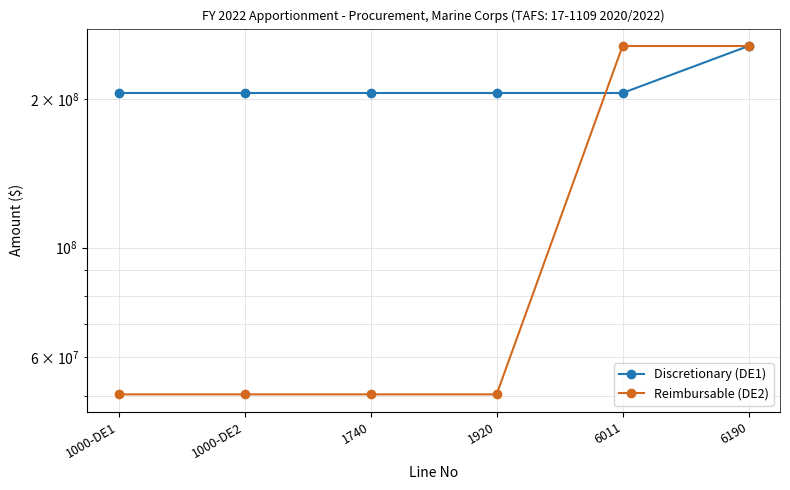

At which category is the sum across all series the highest?

6190